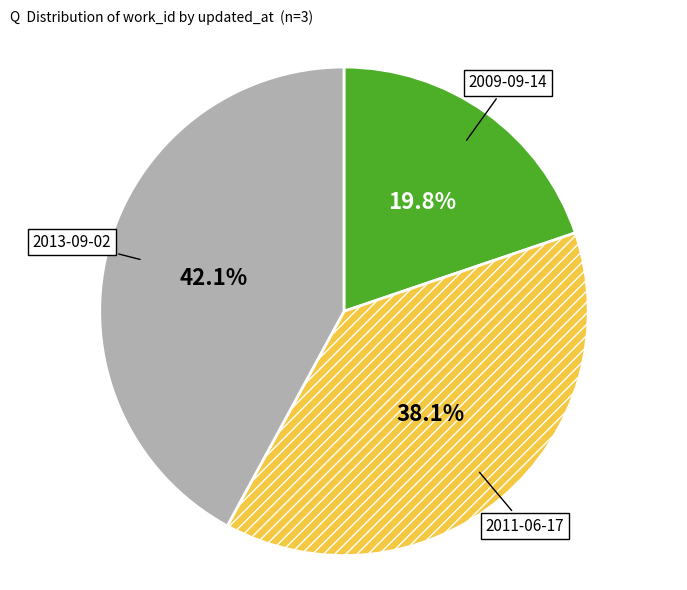

How many segments does this pie chart have?

3